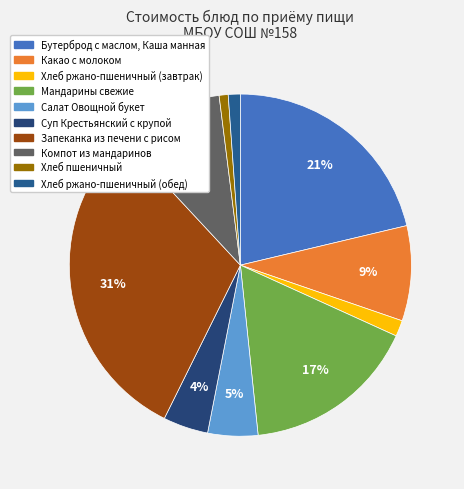

How many segments does this pie chart have?

10